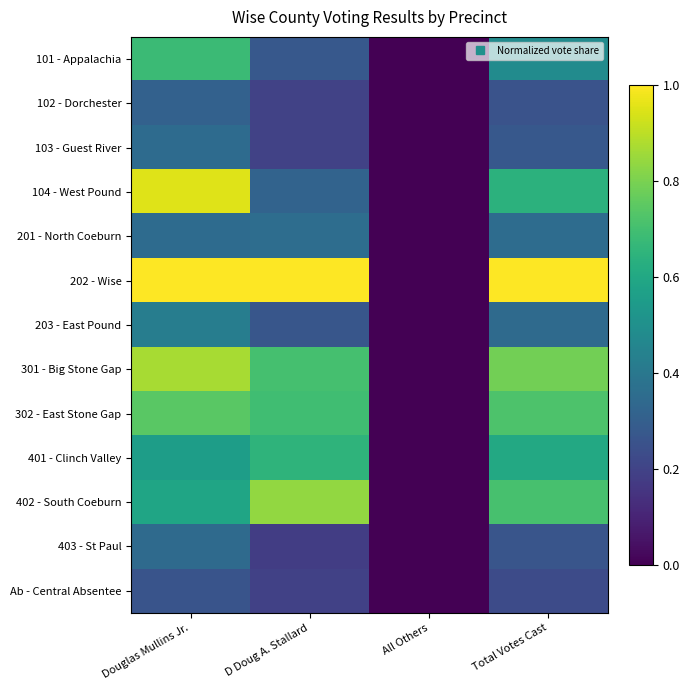

Which category has the highest value across all series?

Douglas Mullins Jr.